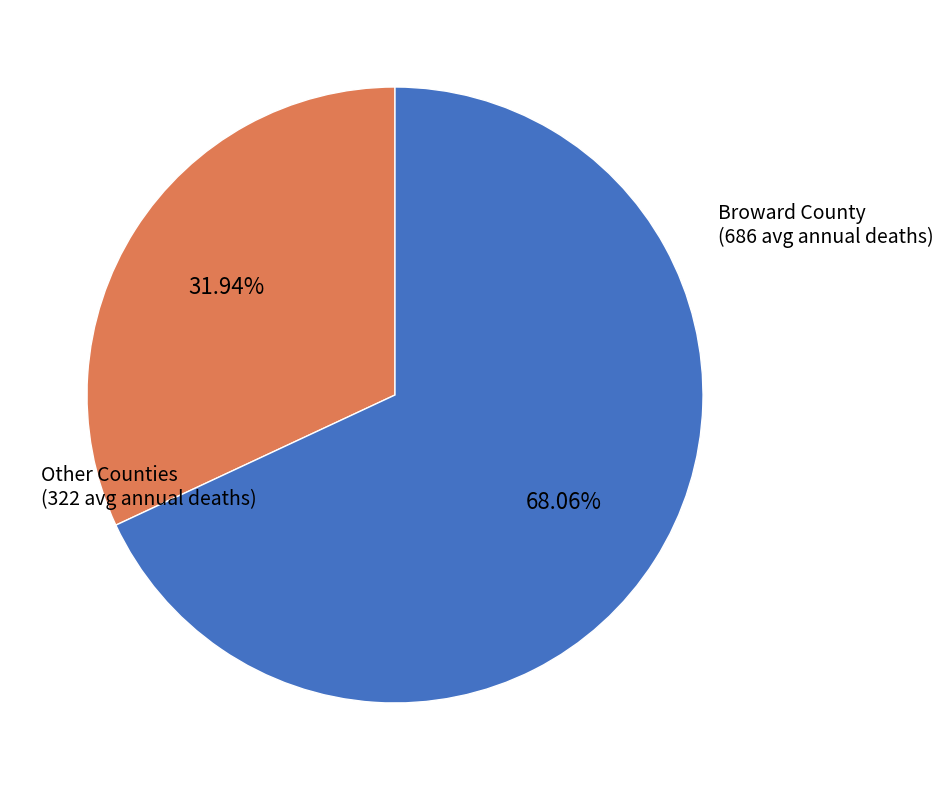

Does any single category account for the majority?

Yes